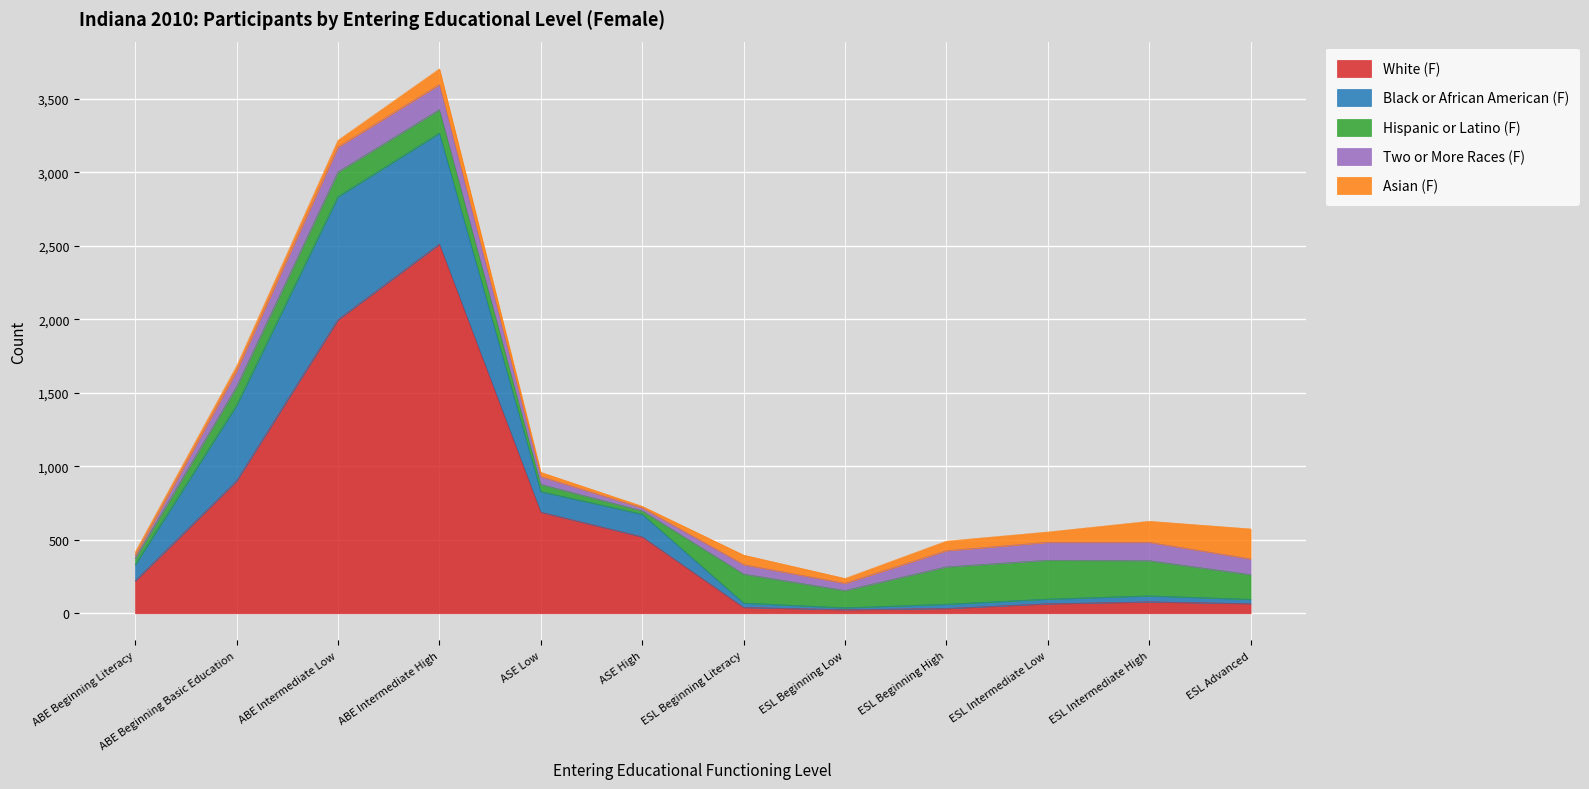

What is the label of the 2nd point from the right?

ESL Intermediate High